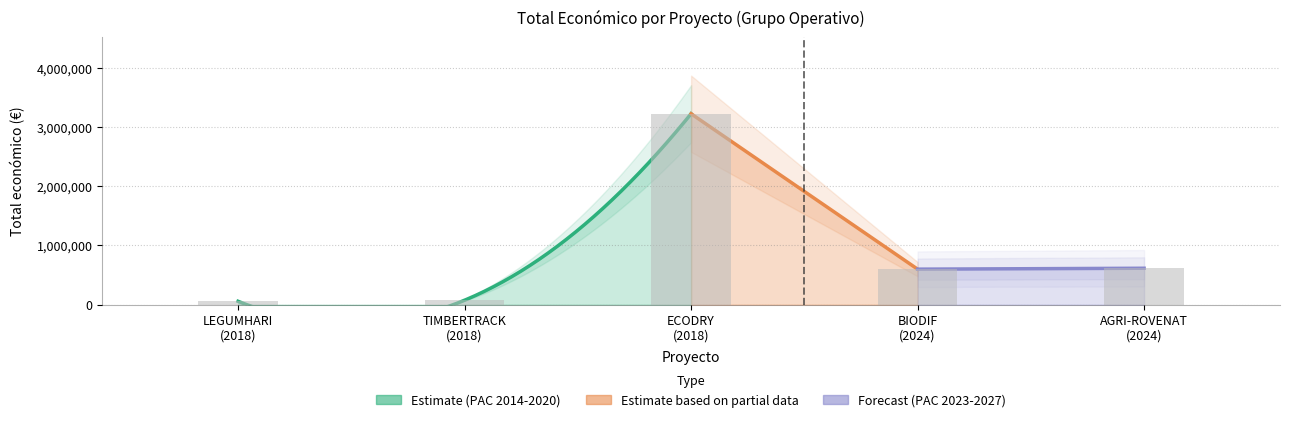

What is the maximum value shown in the chart?

3223608